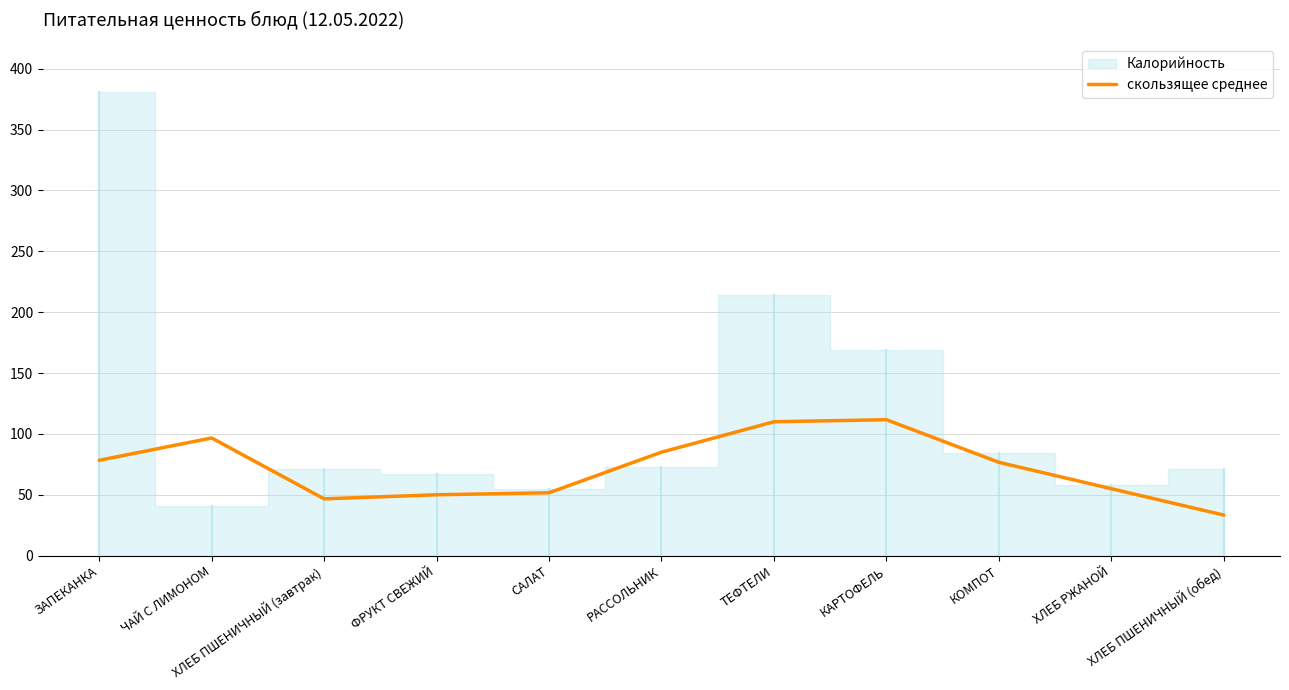

At which category does the chart reach its minimum across all series?

ХЛЕБ ПШЕНИЧНЫЙ (обед)